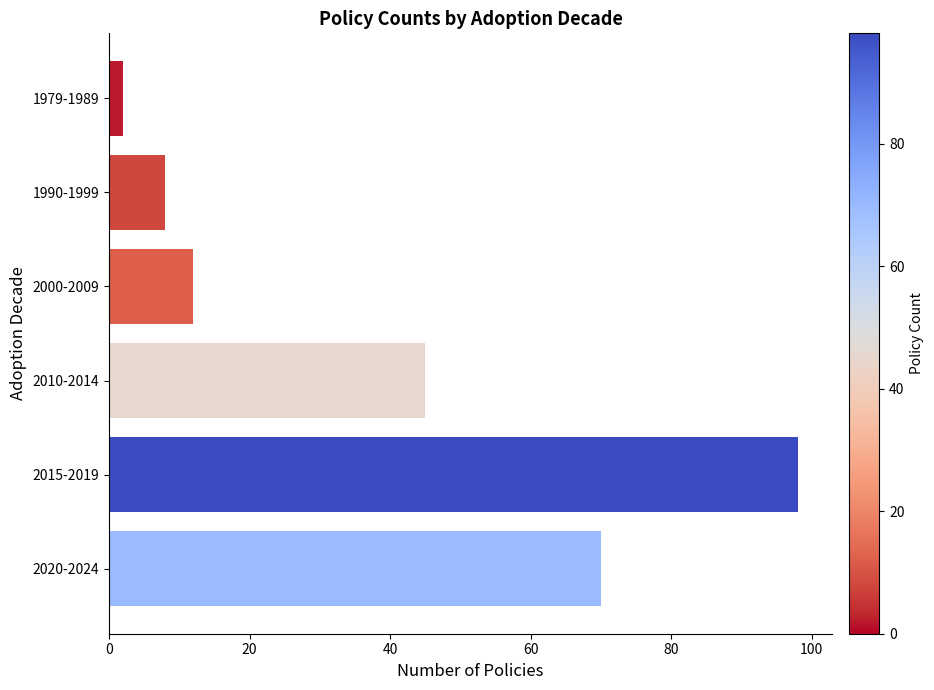

Reading bottom to top, list all the values displayed in this chart.

2020-2024=70	2015-2019=98	2010-2014=45	2000-2009=12	1990-1999=8	1979-1989=2